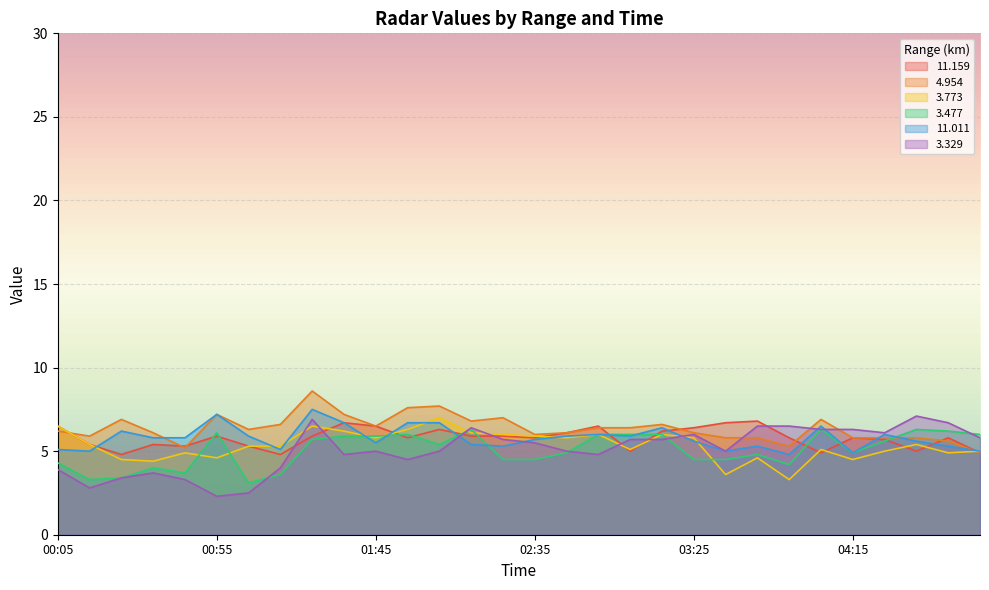

At which label is   3.329 closest to 4?

01:15